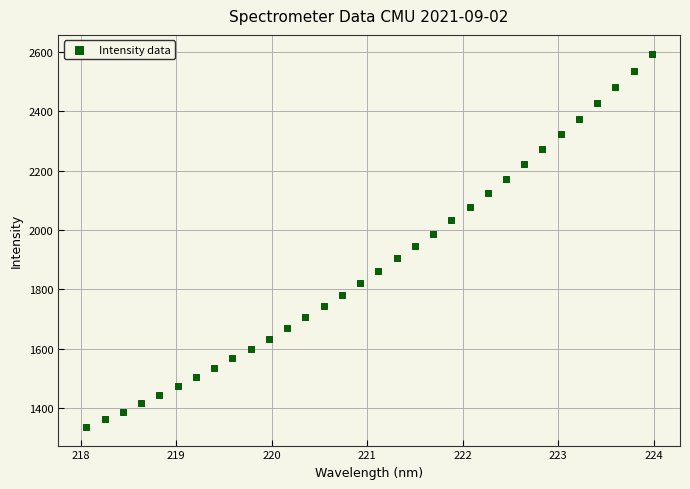

What is the range of X values (max minus min)?

5.9